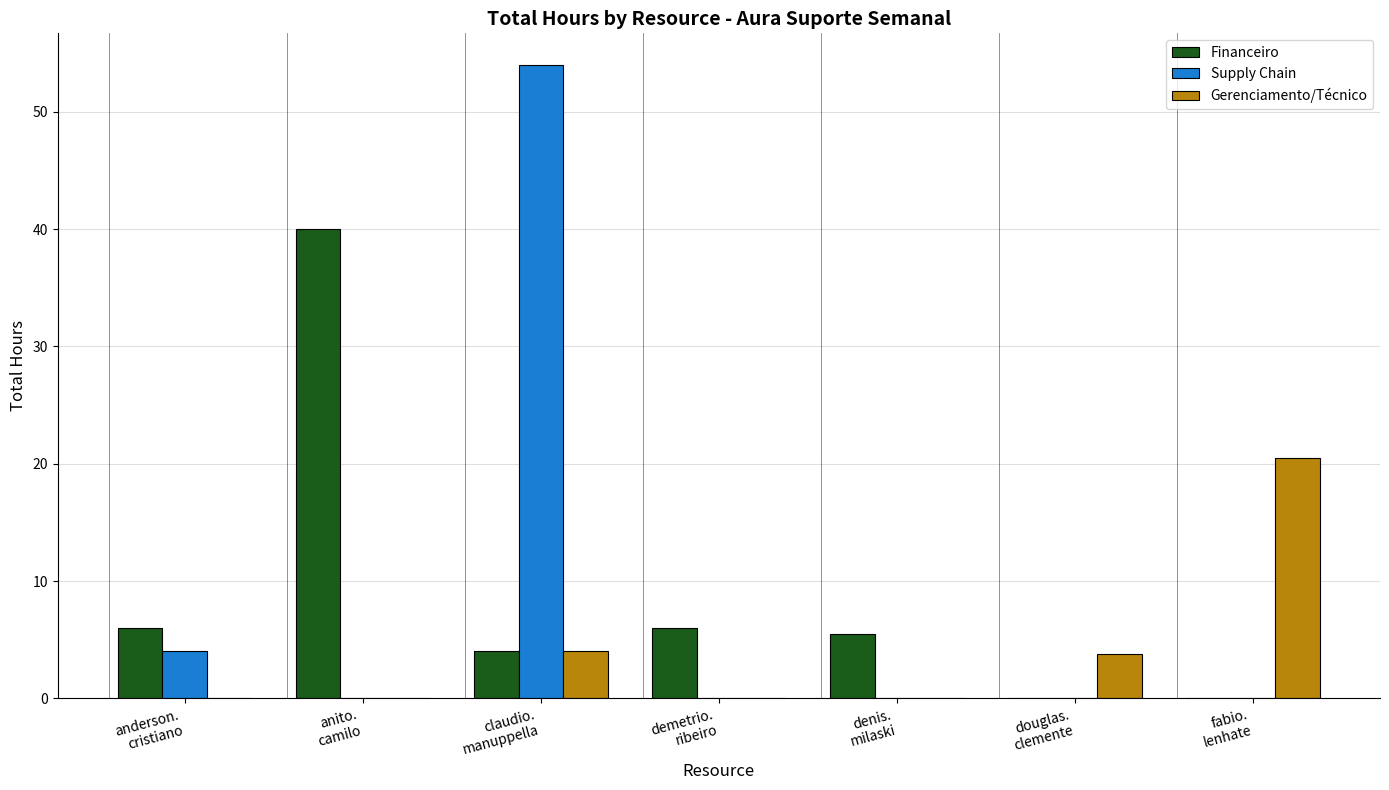

Reading left to right, list all the values displayed in this chart.

Financeiro: anderson.
cristiano=6.0	anito.
camilo=40.0	claudio.
manuppella=4.0	demetrio.
ribeiro=6.0	denis.
milaski=5.5	douglas.
clemente=0.0	fabio.
lenhate=0.0
Supply Chain: anderson.
cristiano=4.0	anito.
camilo=0.0	claudio.
manuppella=54.0	demetrio.
ribeiro=0.0	denis.
milaski=0.0	douglas.
clemente=0.0	fabio.
lenhate=0.0
Gerenciamento/Técnico: anderson.
cristiano=0.0	anito.
camilo=0.0	claudio.
manuppella=4.0	demetrio.
ribeiro=0.0	denis.
milaski=0.0	douglas.
clemente=3.8	fabio.
lenhate=20.5